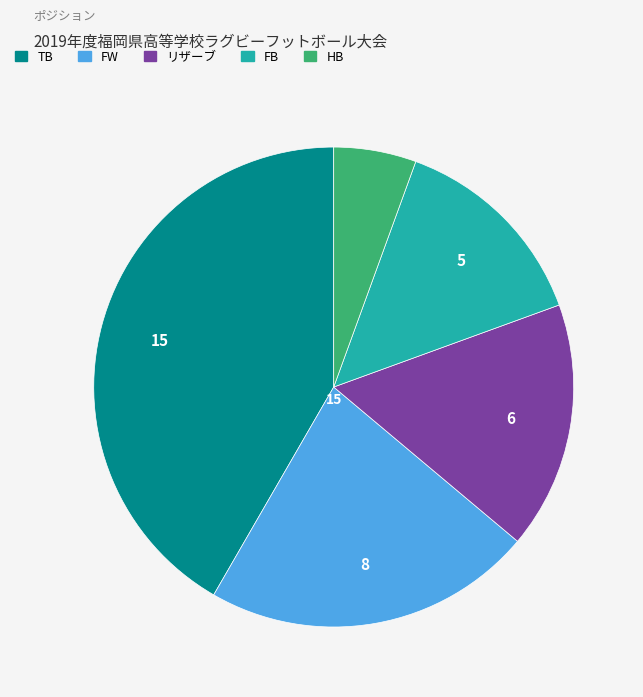

Is there any slice that represents more than half of the pie?

No